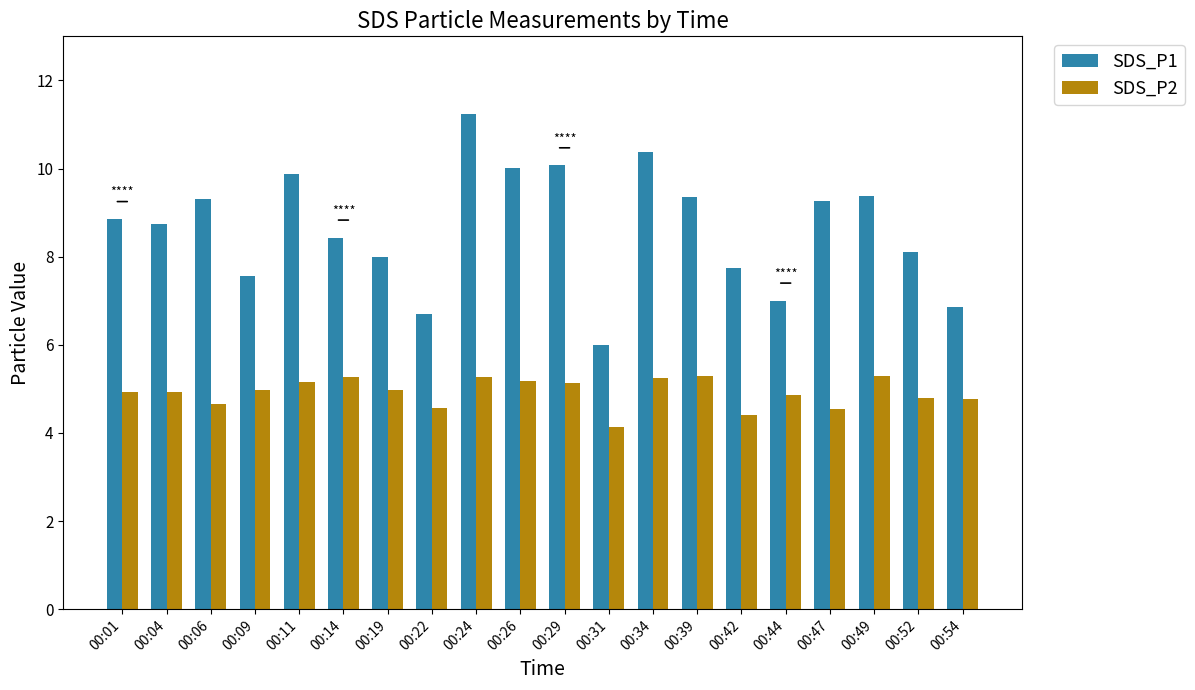

The SDS_P2 series shows 7.8 at 00:29. True or false?

False